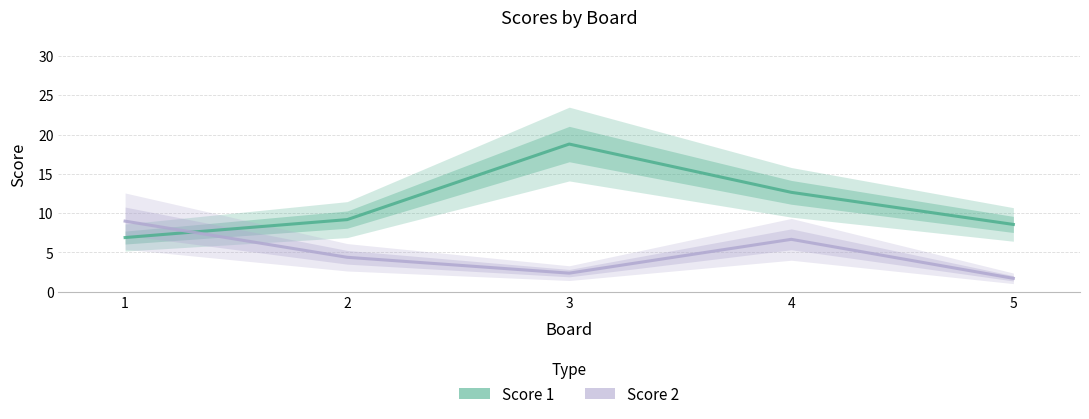

How many times do Score 2 and Score 1 cross each other?

1